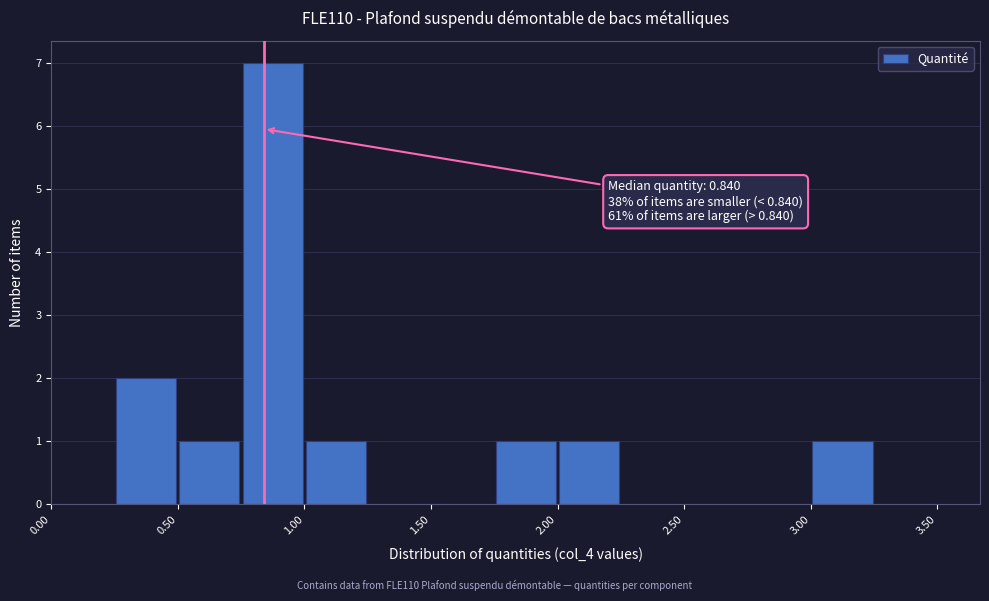

Over which range of the x-axis is the bar tallest?

0.75 to 1.00